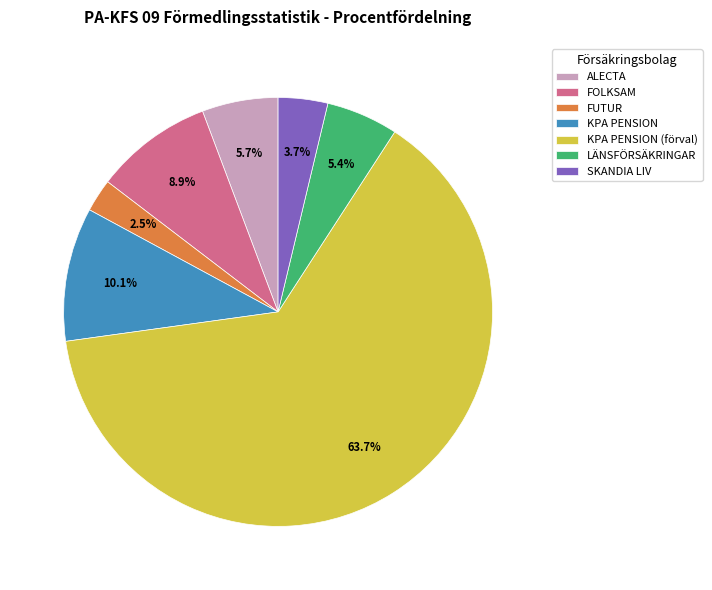

How many slices are in this pie chart?

7